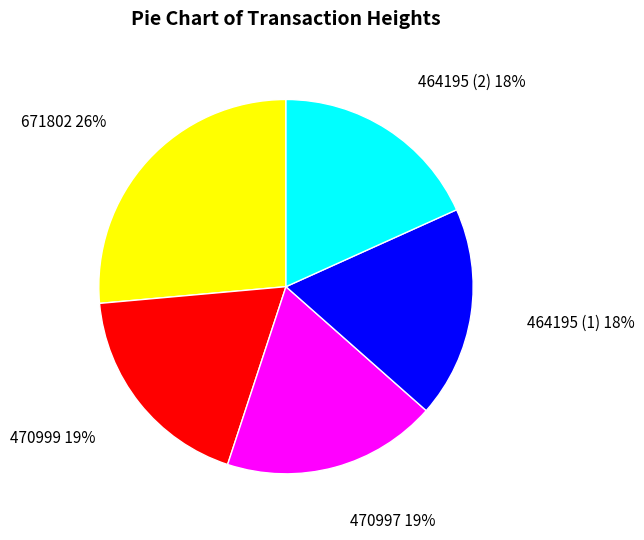

What is the ratio of the value at 464195 (2) 18% to the value at 464195 (1) 18%?

1.0